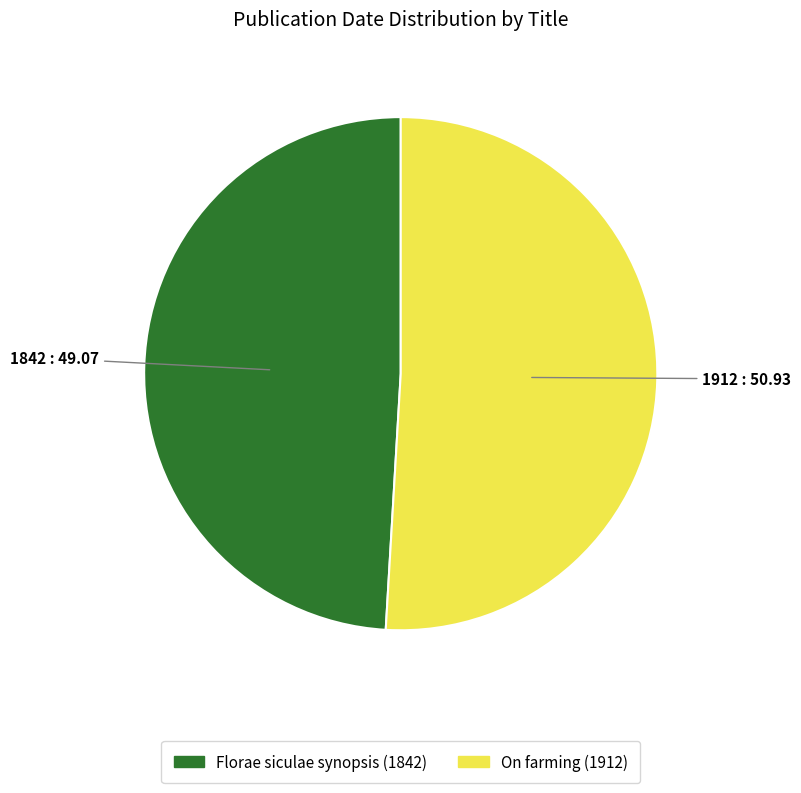

Approximately how many times larger is the value at On farming (1912) compared to Florae siculae synopsis (1842)?

1.0